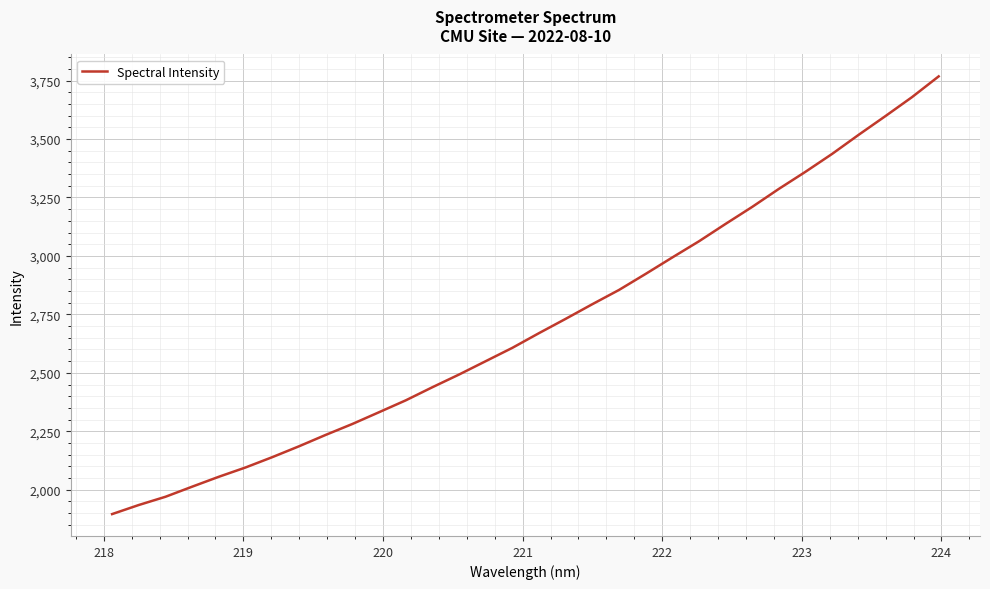

What is the sum of all values?

86625.9